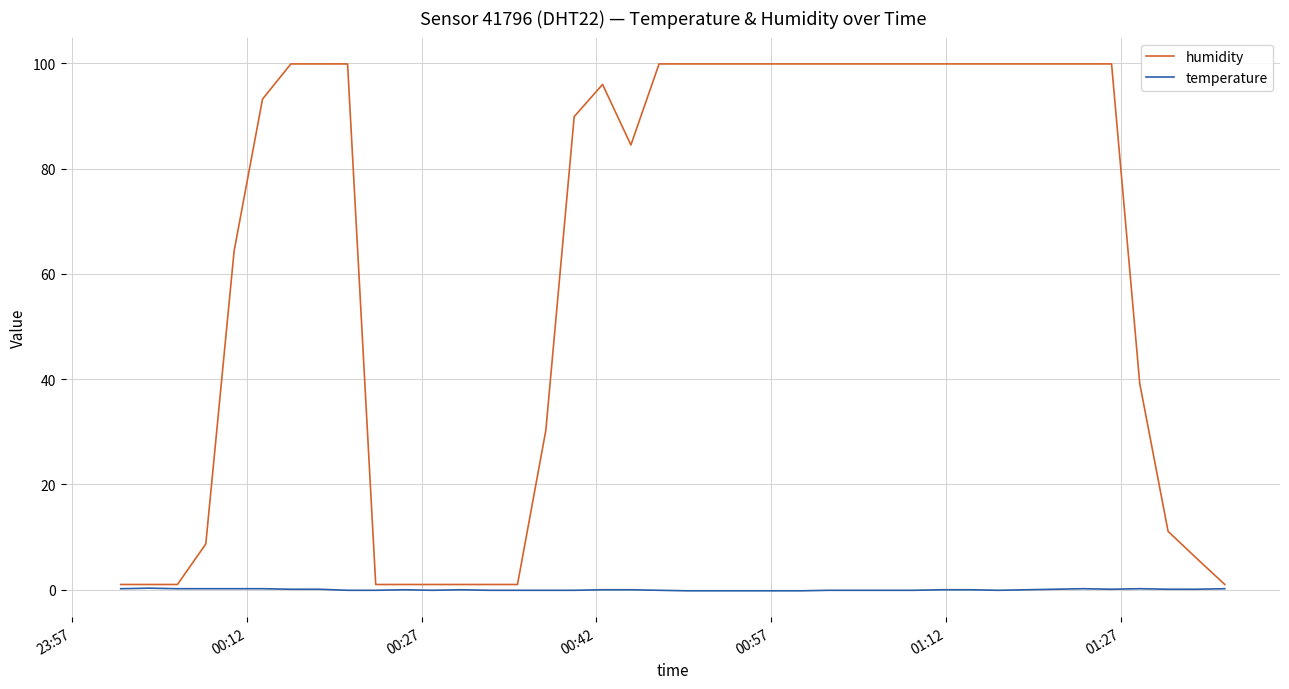

What is the minimum value shown in the chart?

-0.2